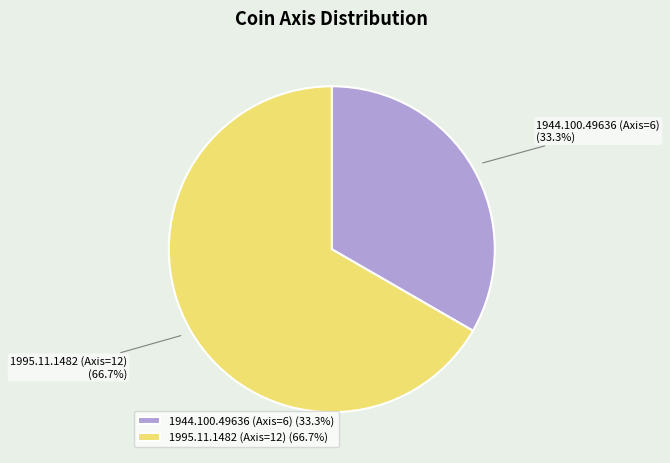

What is the ratio of the value at 1944.100.49636 (Axis=6) to the value at 1995.11.1482 (Axis=12)?

0.5